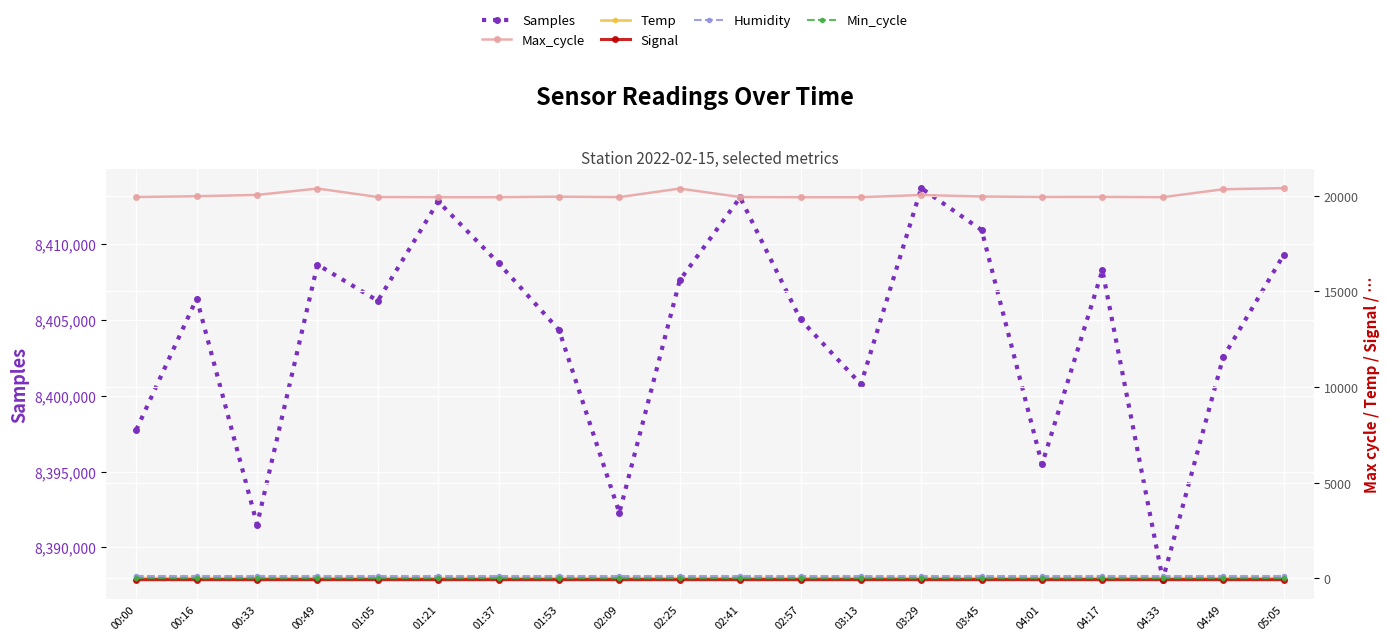

True or false: Samples and Temp intersect in this chart.

False